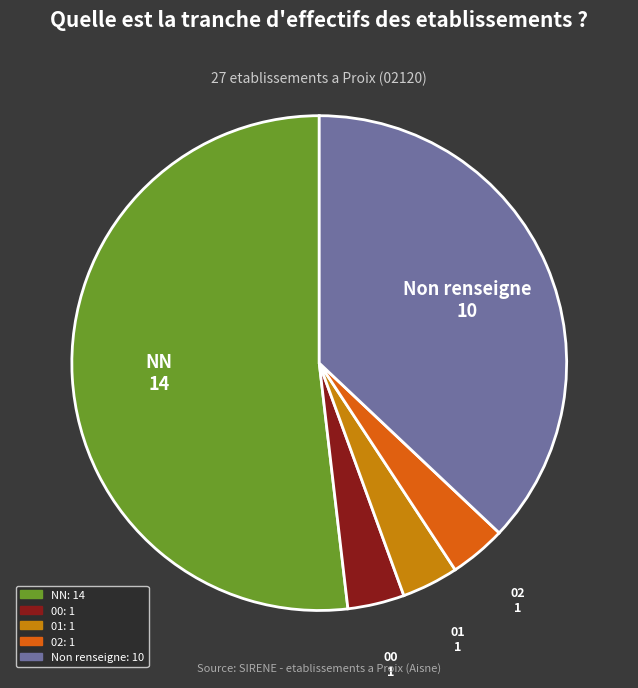

Does any single category account for the majority?

Yes